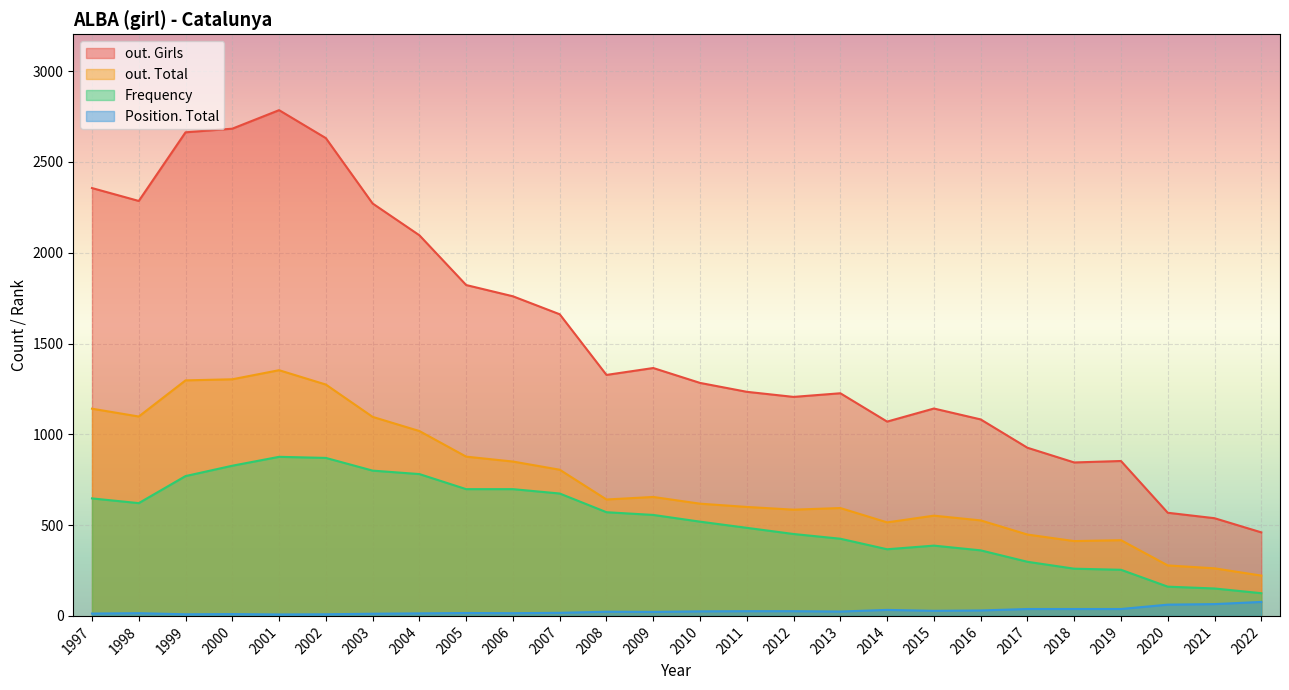

What are all the series names shown in the legend?

out. Girls, out. Total, Frequency, Position. Total